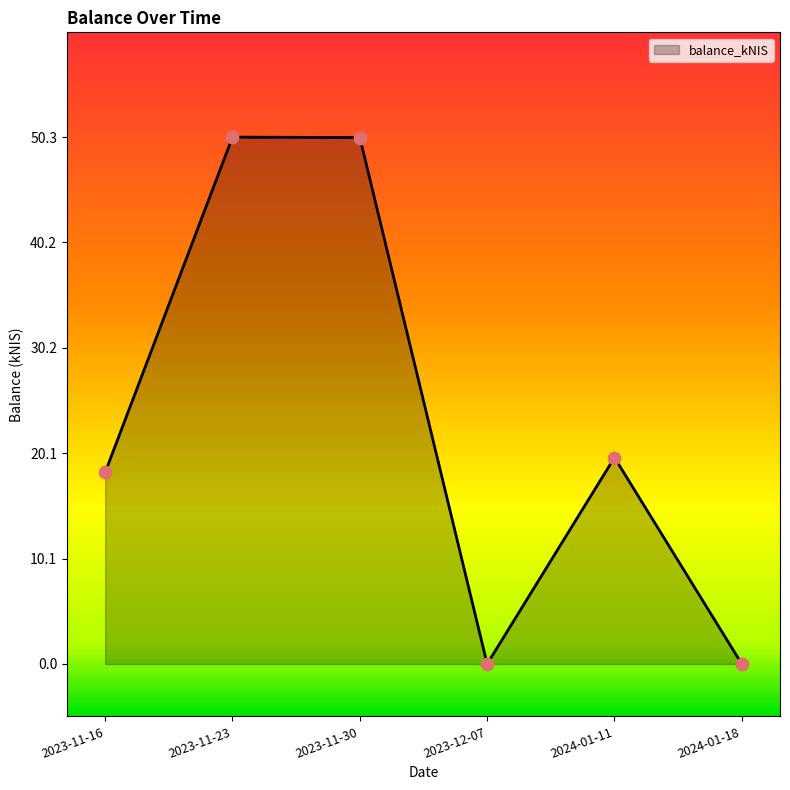

What is the change in value from 2023-11-30 to 2024-01-18?

-50.2